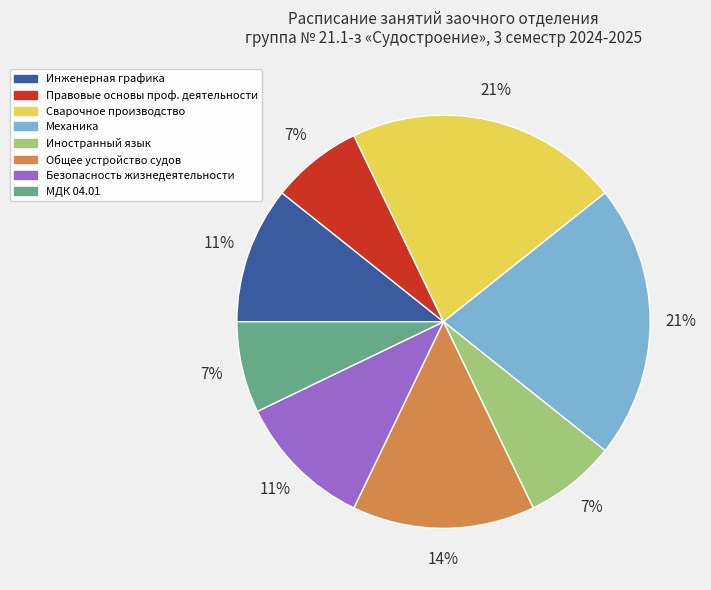

To the nearest percent, what is the average slice percentage?

12%